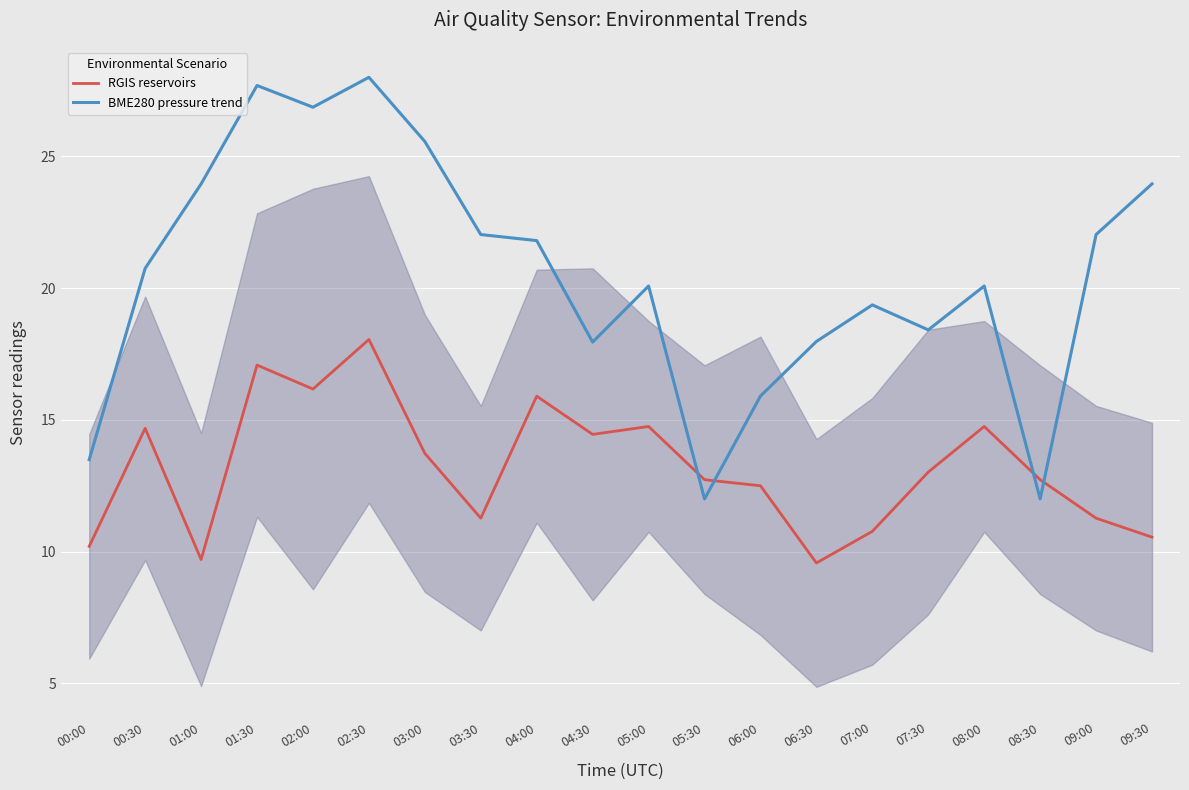

Reading left to right, transcribe all the data shown in this chart.

RGIS reservoirs: 10.2	14.7	9.7	17.1	16.2	18.1	13.7	11.3	15.9	14.4	14.8	12.7	12.5	9.6	10.8	13.0	14.8	12.7	11.3	10.6
BME280 pressure trend: 13.5	20.8	24.0	27.7	26.9	28.0	25.6	22.0	21.8	18.0	20.1	12.0	15.9	18.0	19.4	18.4	20.1	12.0	22.0	24.0